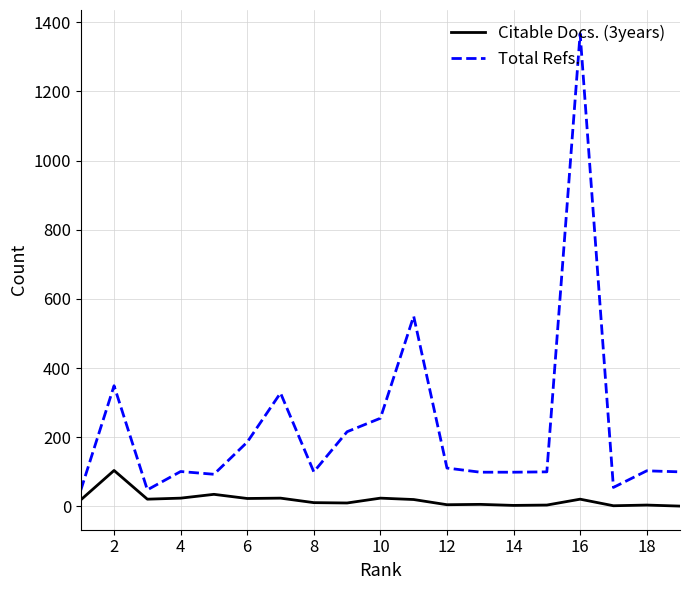

In Citable Docs. (3years), how many points are lower than both neighbors (excluding endpoints)?

6